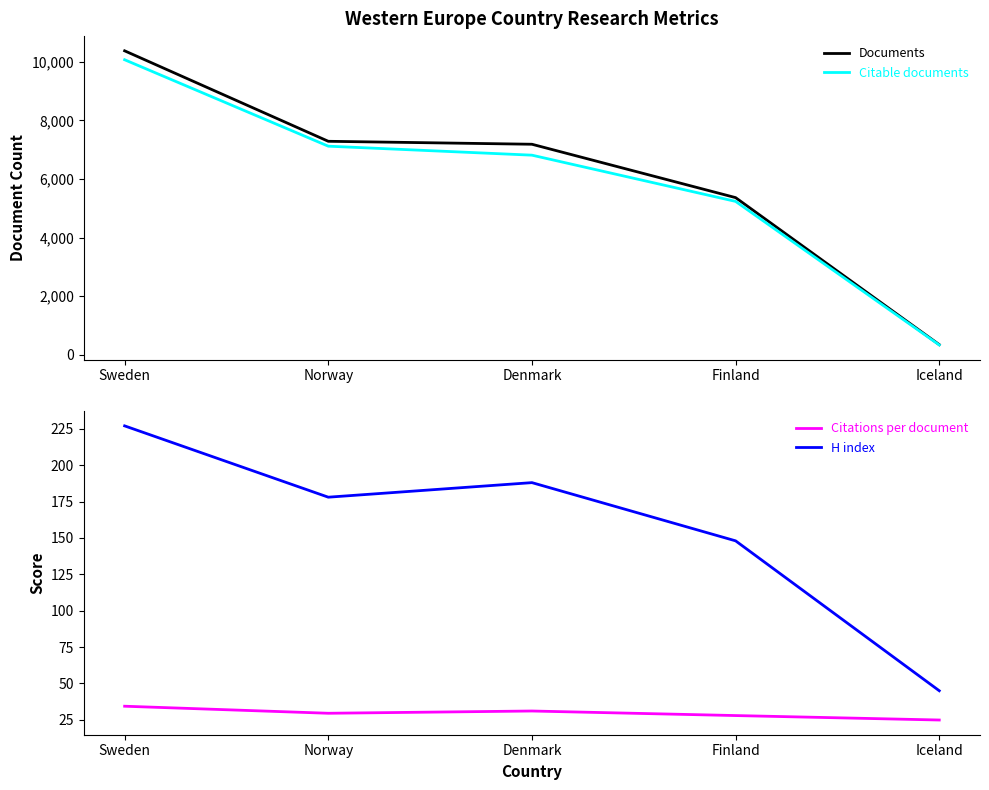

Rank the series at Finland from highest to lowest value.

Documents, Citable documents, H index, Citations per document